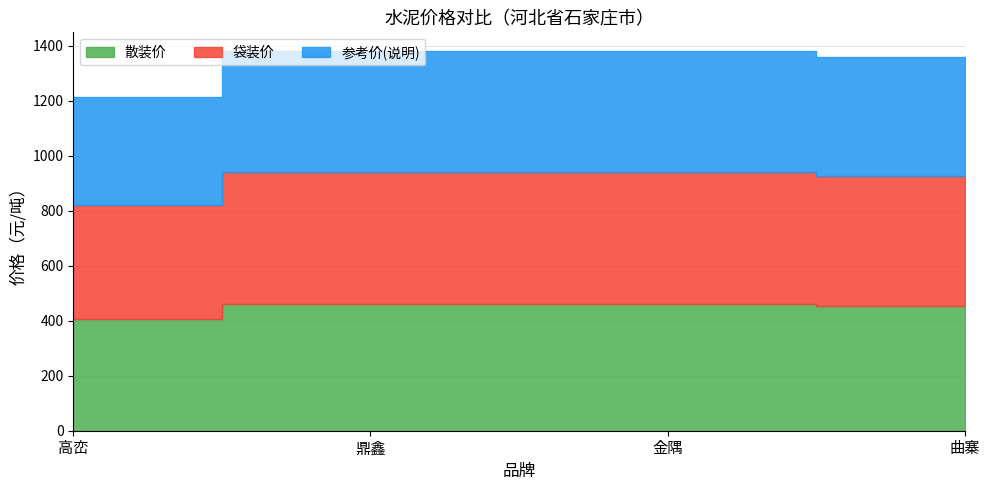

What is the minimum value shown in the chart?

395